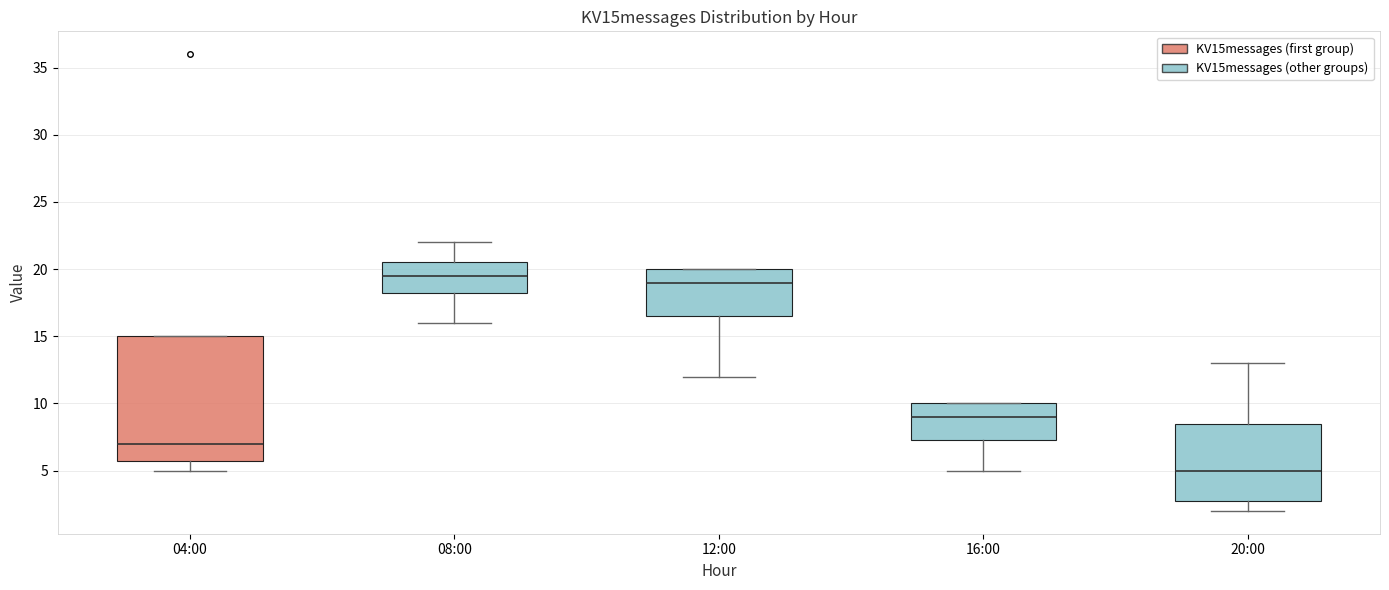

Reading left to right, transcribe this box plot: for each box, give where its median line is, the range the box spans, and where its two whiskers end, as read against the y-axis. The values are not printed on the chart, so give them approximately, as read against the axis.

04:00: median 7.0, box 6.0 to 15.0, whiskers 5.0 to 15.0
08:00: median 19.5, box 18.5 to 20.5, whiskers 16.0 to 22.0
12:00: median 19.0, box 16.5 to 20.0, whiskers 12.0 to 20.0
16:00: median 9.0, box 7.5 to 10.0, whiskers 5.0 to 10.0
20:00: median 5.0, box 3.0 to 8.5, whiskers 2.0 to 13.0